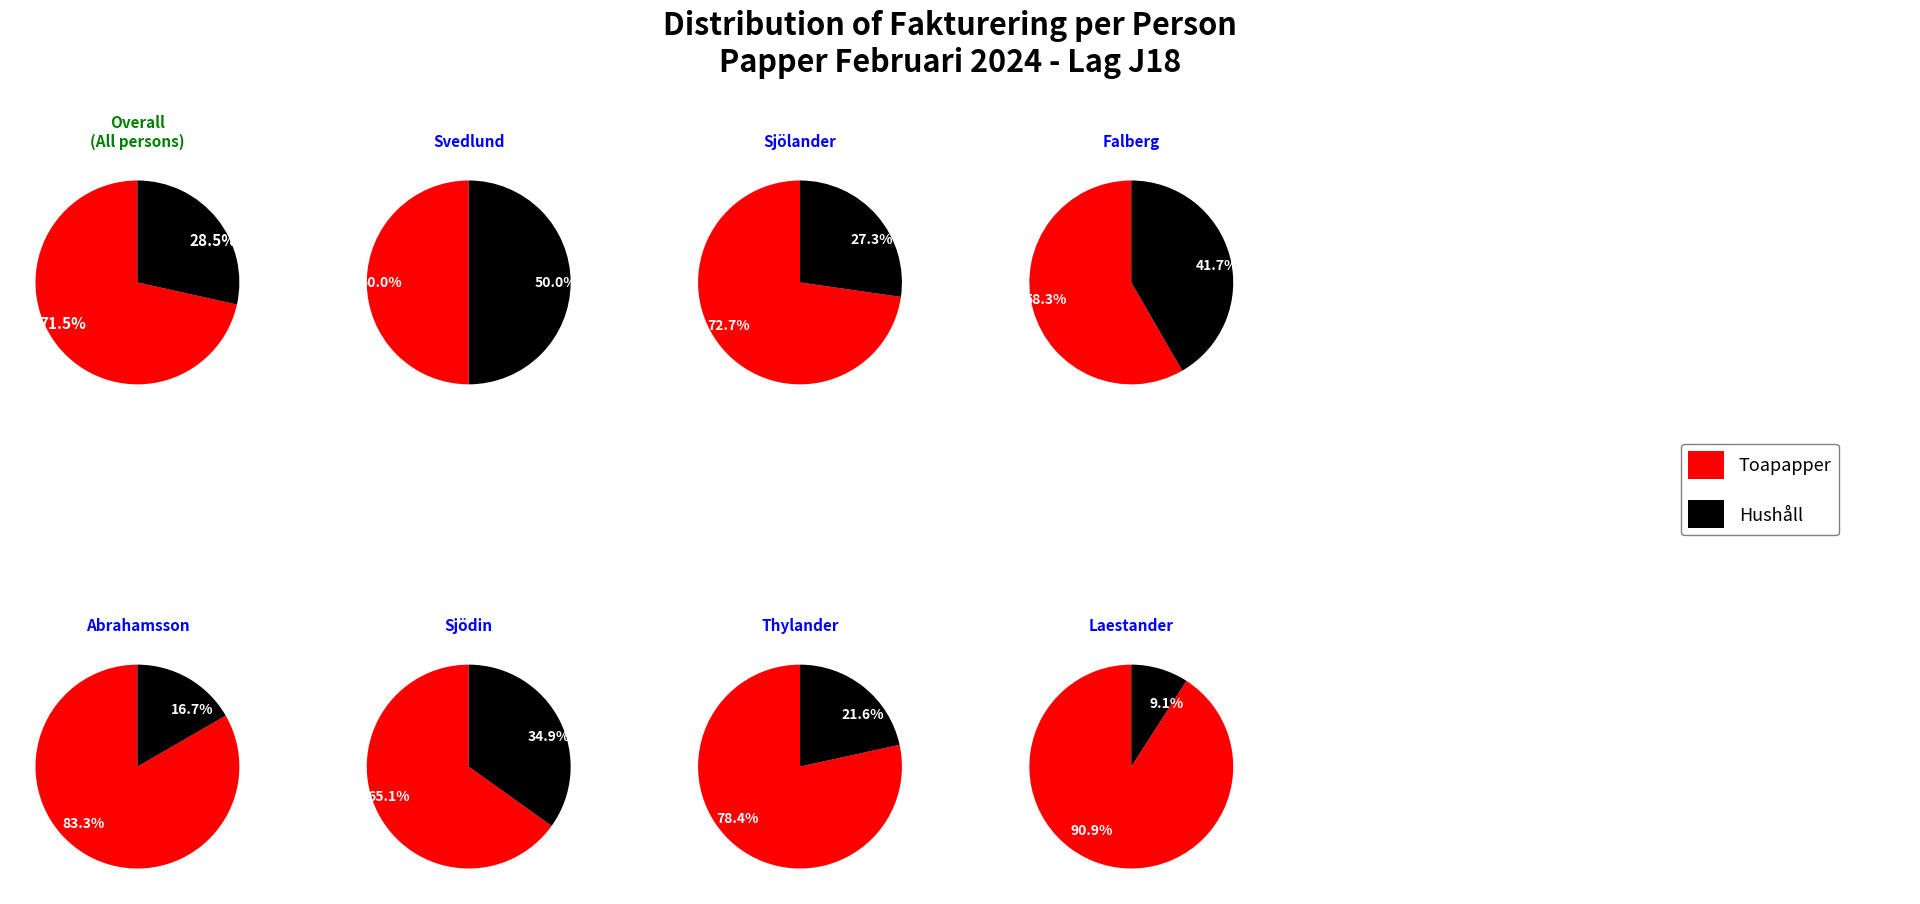

Rank the categories by Toa value from lowest to highest.

Osacr Svedlund, Albin Falberg, Mille Abrahamsson, Laestander, Elias Sjölander, Sebastian Sjödin, Theo Thylander